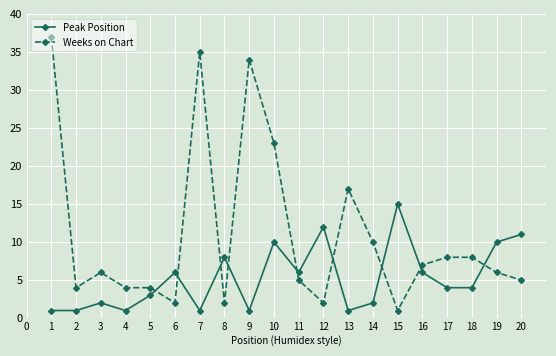

Count the number of data series in this chart.

2